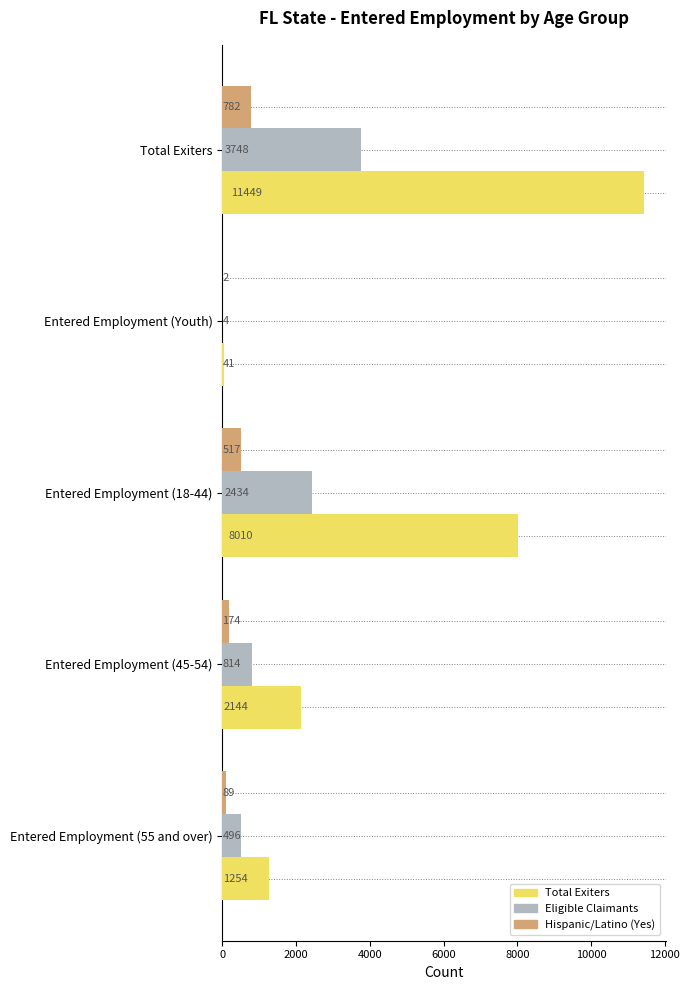

At which category is the sum across all series the highest?

Total Exiters